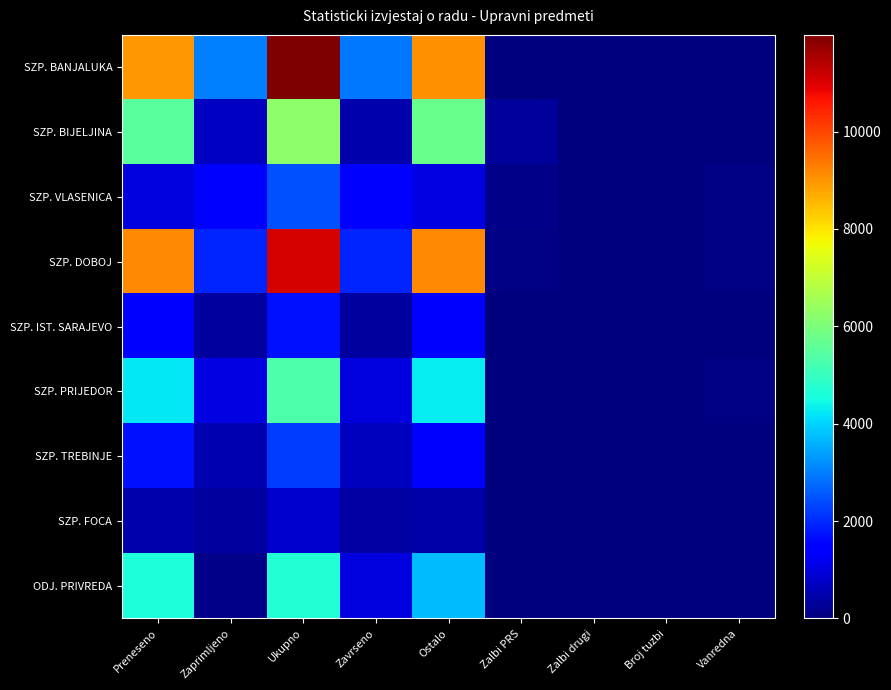

Rank the series by their maximum value, from lowest to highest.

SZP. FOCA, SZP. IST. SARAJEVO, SZP. TREBINJE, SZP. VLASENICA, ODJ. PRIVREDA, SZP. PRIJEDOR, SZP. BIJELJINA, SZP. DOBOJ, SZP. BANJALUKA